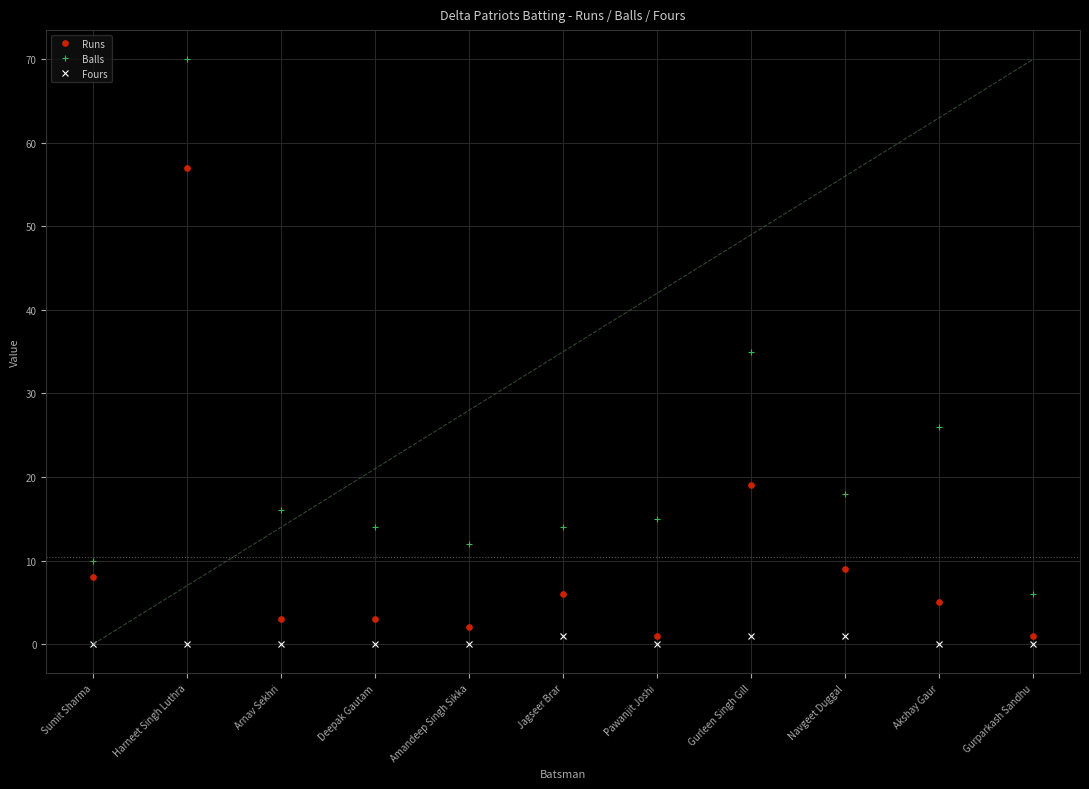

The Fours series shows 0 at Pawanjit Joshi. True or false?

True